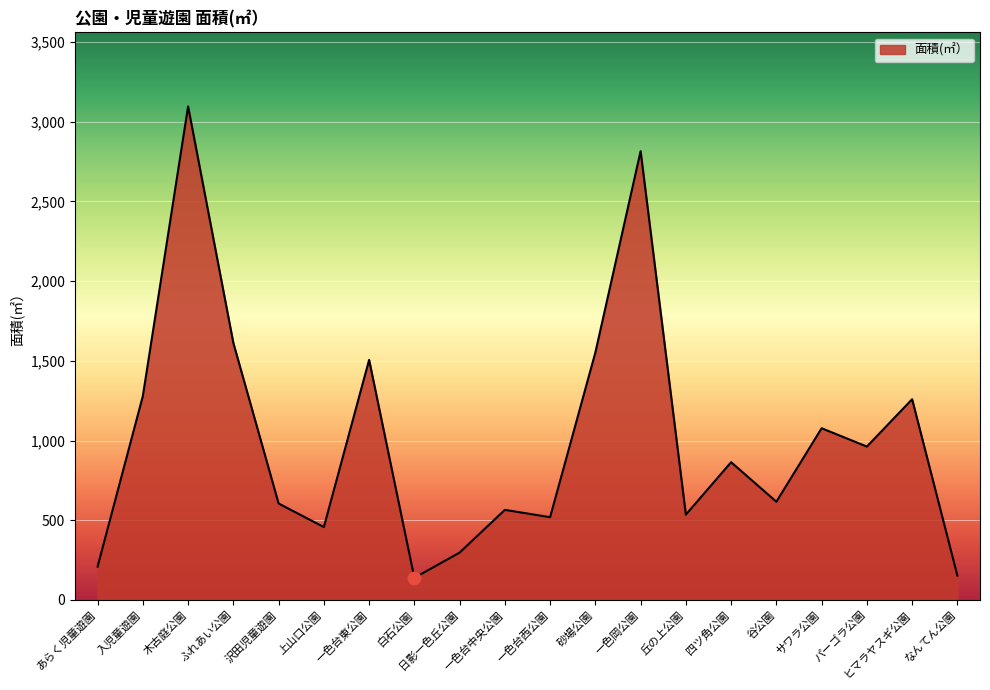

Which has a higher value, 沢田児童遊園 or 入児童遊園?

入児童遊園